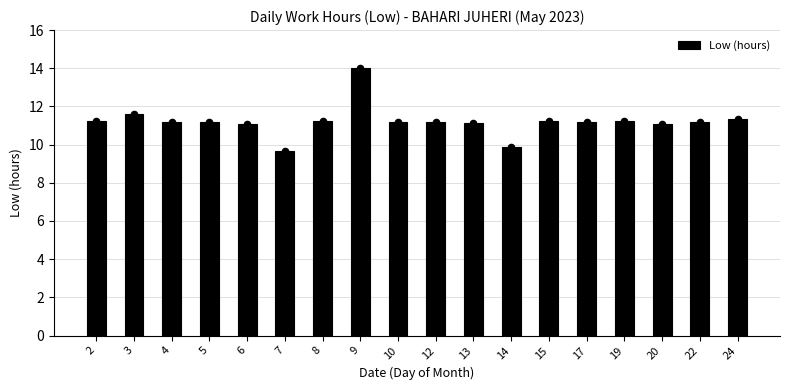

What is the change in value from 7 to 14?

+0.2